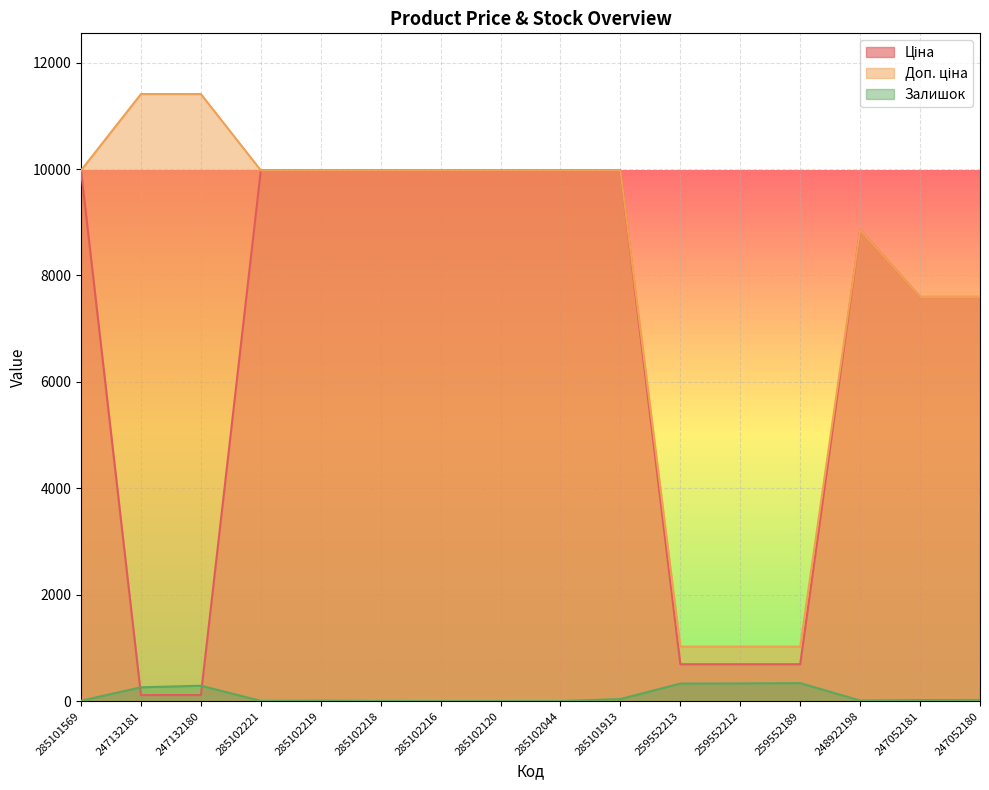

Reading right to left, transcribe all the data shown in this chart.

Ціна: 7596.5	7596.5	8856.7	693.7	693.7	693.7	9975.0	9975.0	9975.0	9975.0	9975.0	9975.0	9975.0	114.1	114.1	9975.0
Доп. ціна: 7596.5	7596.5	8856.7	1024.6	1024.6	1024.6	9975.0	9975.0	9975.0	9975.0	9975.0	9975.0	9975.0	11410.0	11410.0	9975.0
Залишок: 21.0	20.0	11.0	339.0	333.0	330.0	39.0	1.0	0.0	0.0	3.0	9.0	5.0	290.0	260.0	7.0